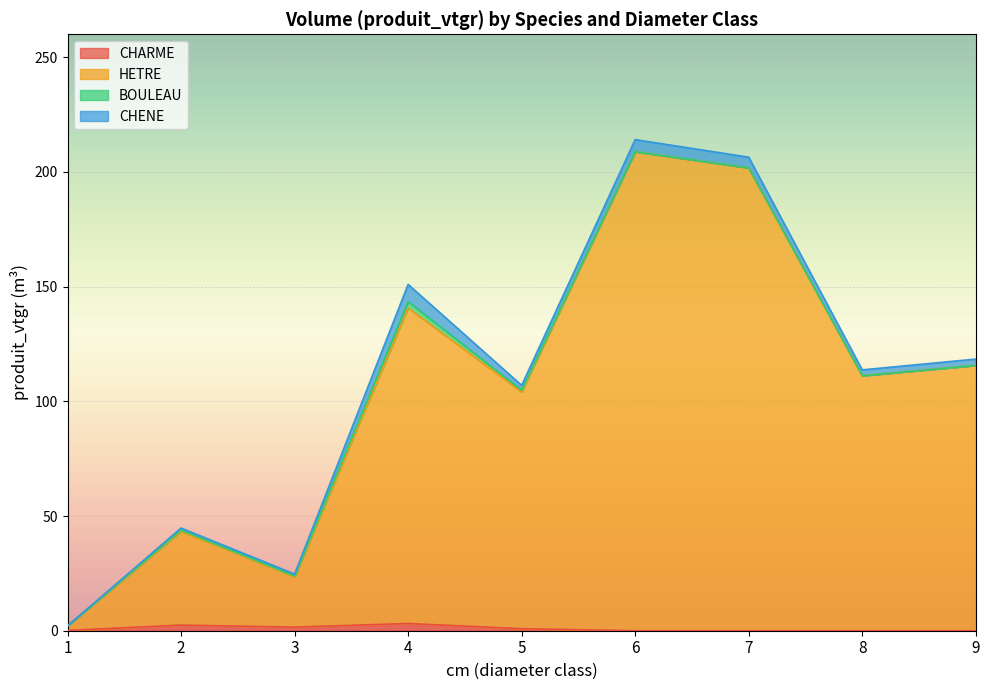

Is it true that HETRE equals 201.8 at 7?

True